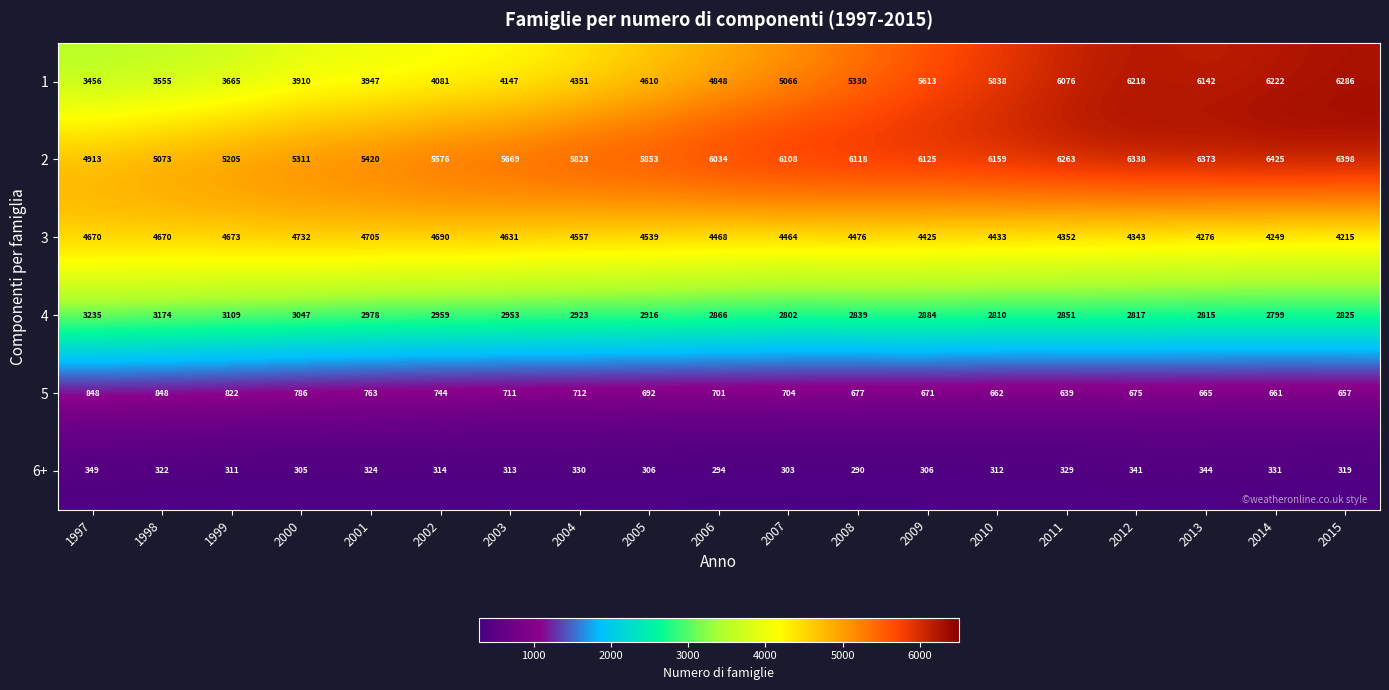

How many data points does each series have?

19